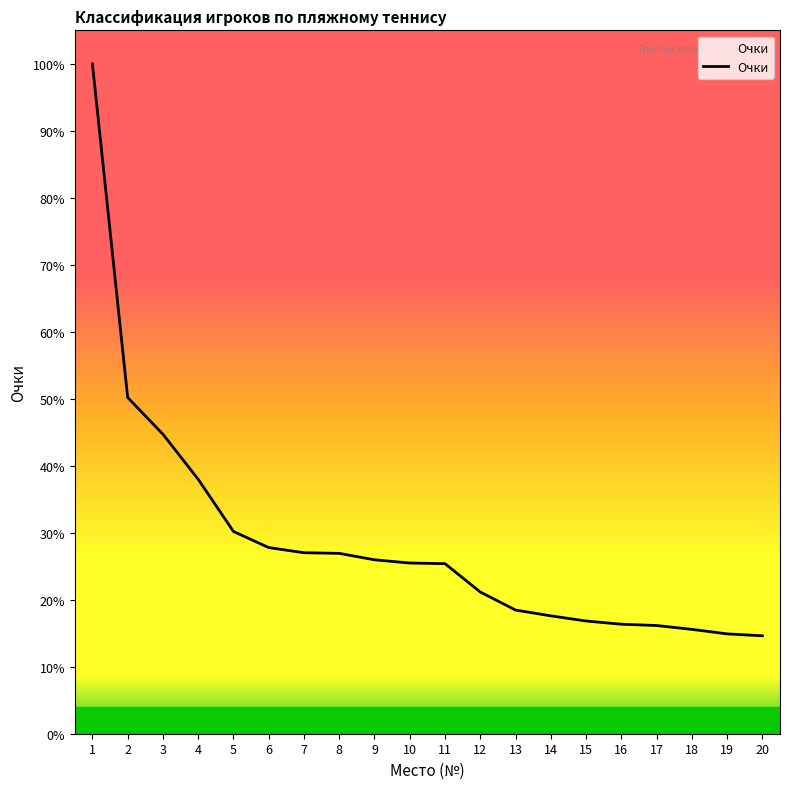

Reading left to right, transcribe all the data shown in this chart.

1040	522	465	395	314	289	281	280	270	265	264	220	192	183	175	170	168	162	155	152